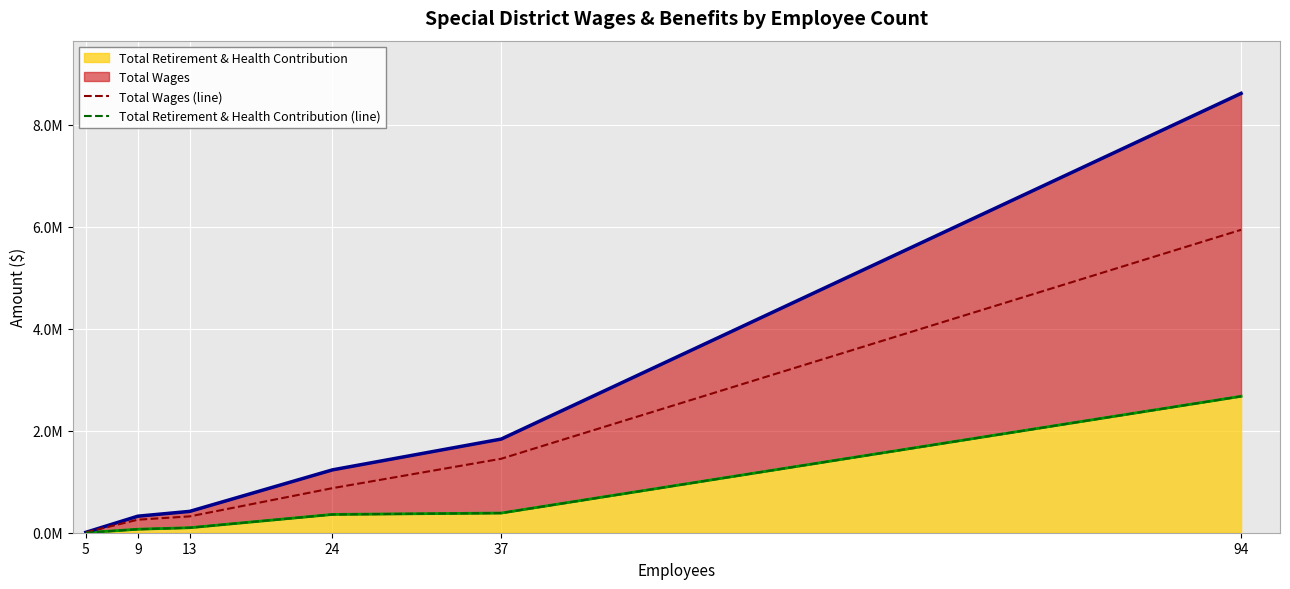

What is the difference between the second highest and second lowest values in the Total Wages (line) series?

1195178